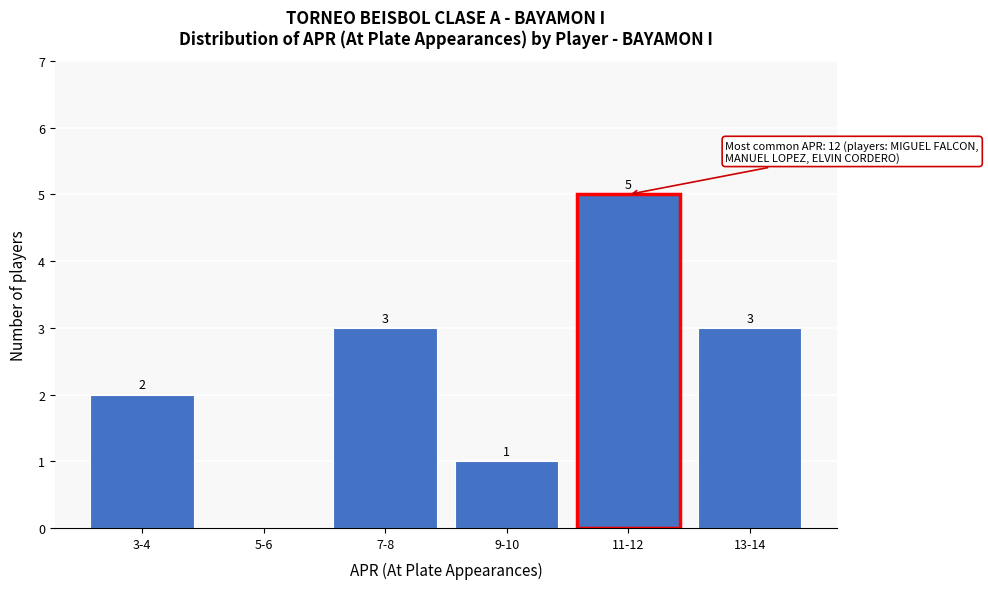

Reading left to right, transcribe all the data shown in this chart.

3-4=2	5-6=0	7-8=3	9-10=1	11-12=5	13-14=3